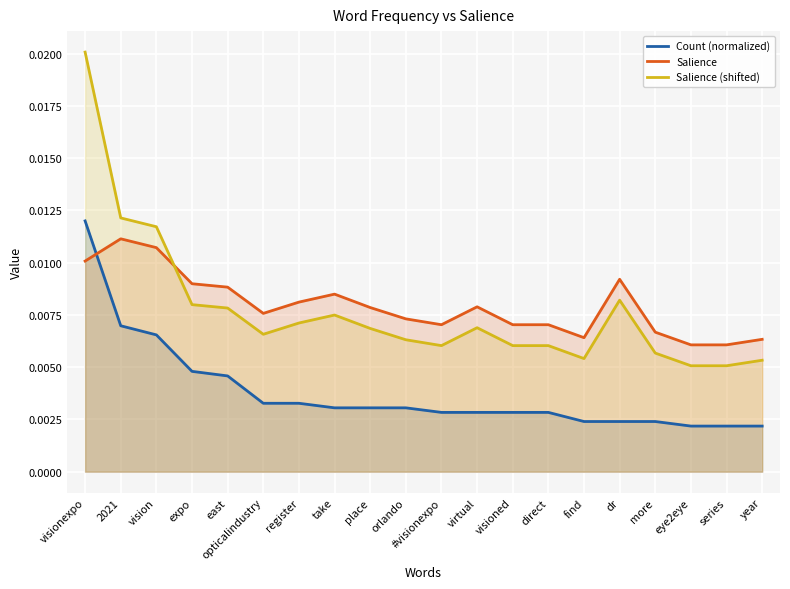

What position from the right is dr?

5